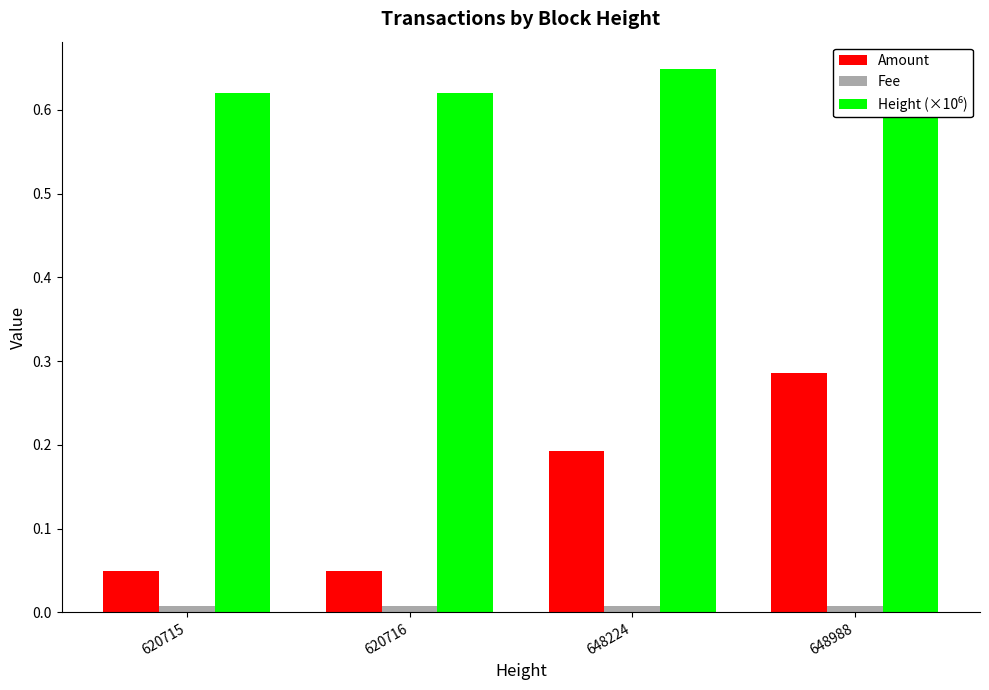

What is the sum of the Amount values at 620715 and 620716?

0.1